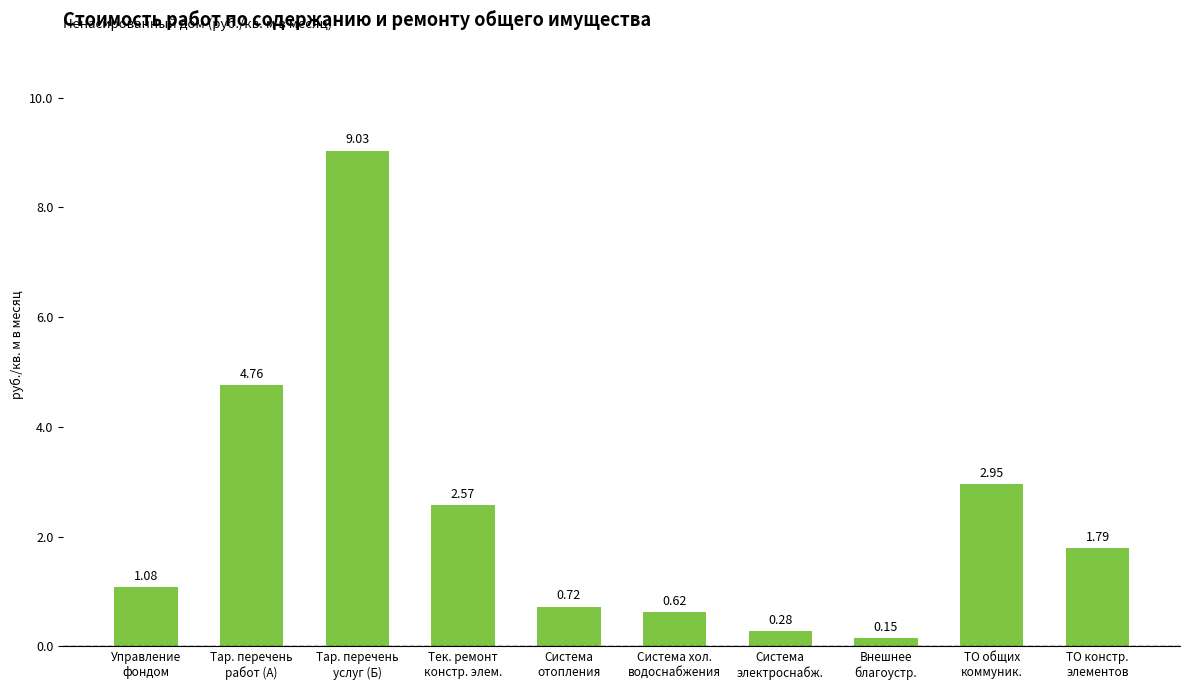

Are the bars horizontal?

No